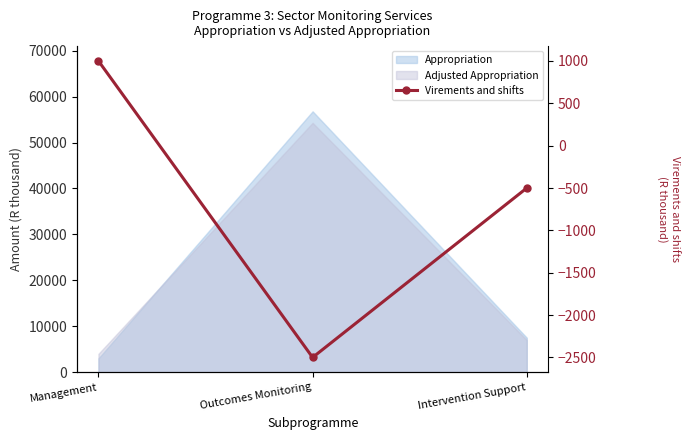

Reading left to right, extract all data points from this chart.

1000	-2500	-500